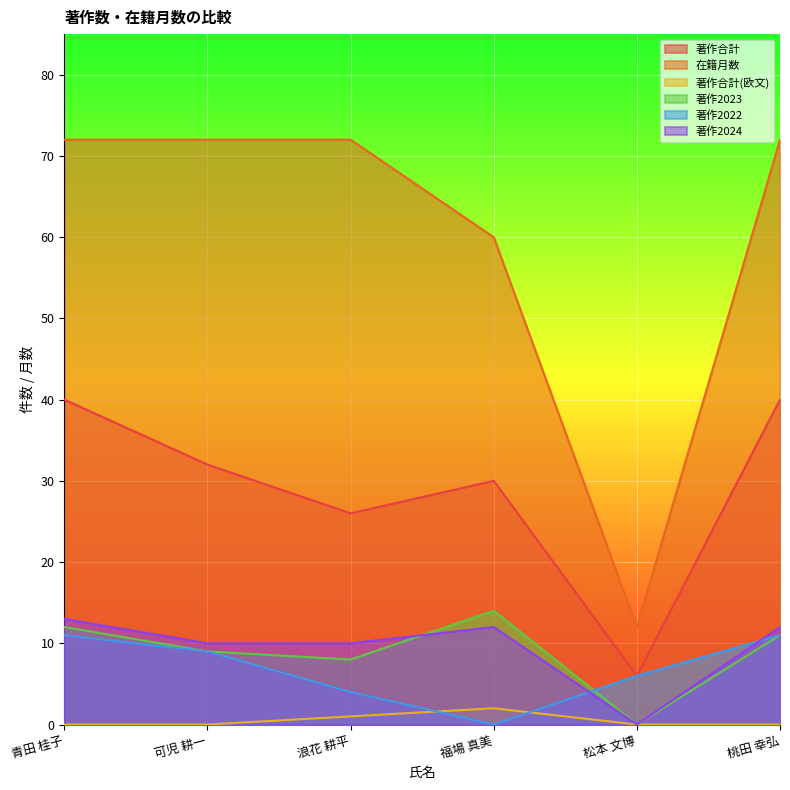

What is the maximum value shown in the chart?

72